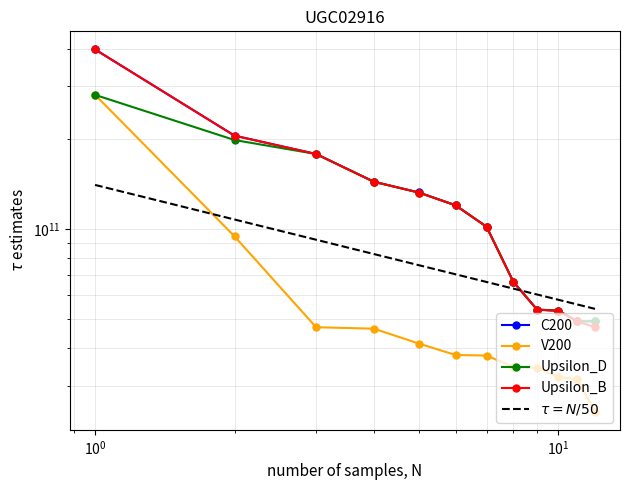

How many values in the V200 series exceed 37957001664?

5